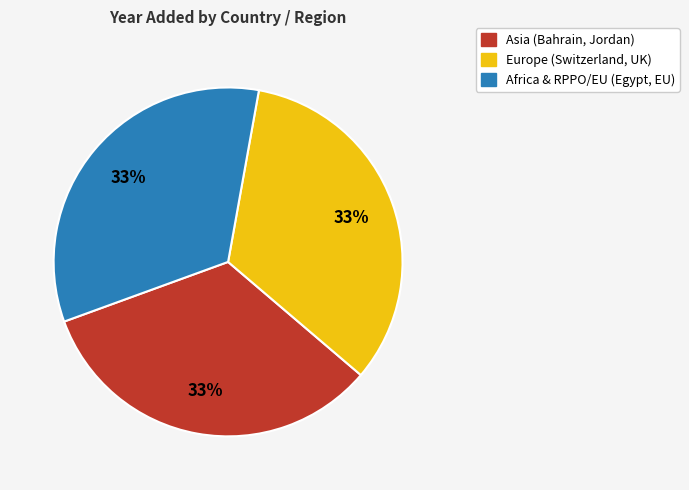

How many slices are in this pie chart?

3